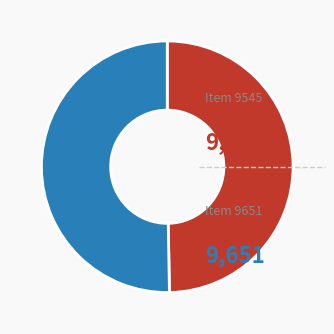

Is there any slice that represents more than half of the pie?

Yes